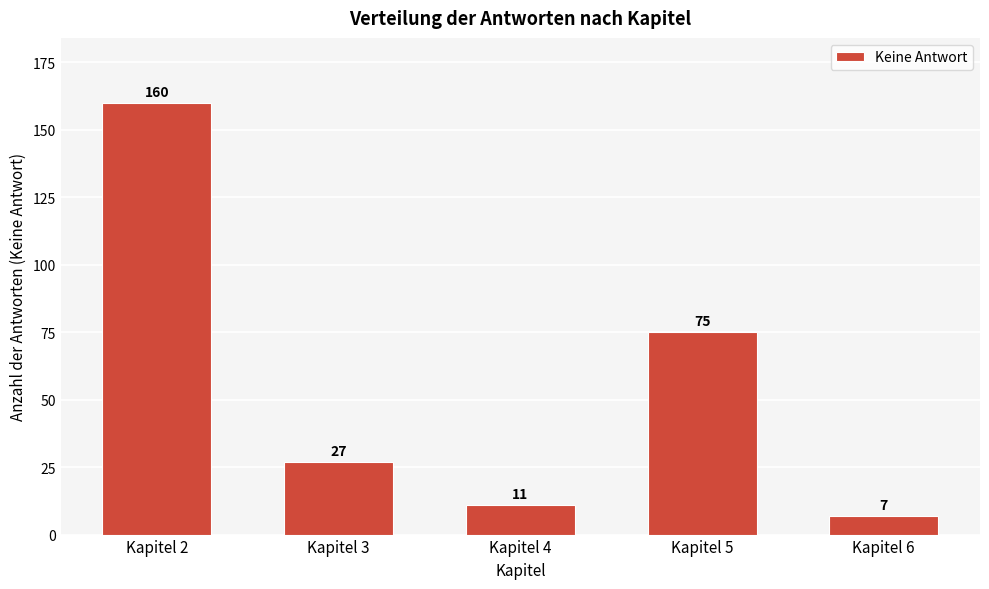

Reading left to right, transcribe all the data shown in this chart.

Kapitel 2=160	Kapitel 3=27	Kapitel 4=11	Kapitel 5=75	Kapitel 6=7